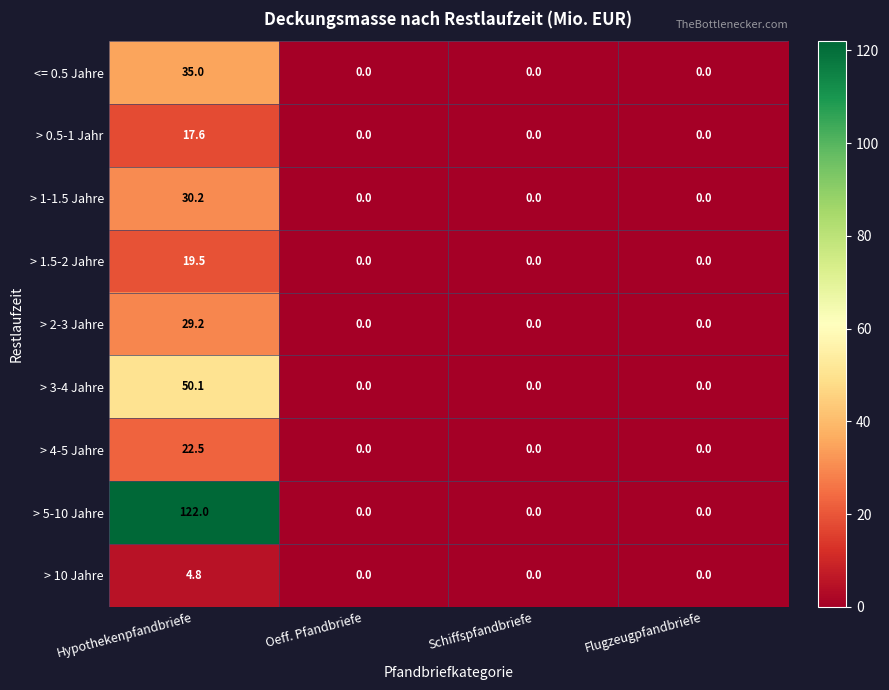

What is the difference between the > 1.5-2 Jahre values at Hypothekenpfandbriefe and Schiffspfandbriefe?

19.5